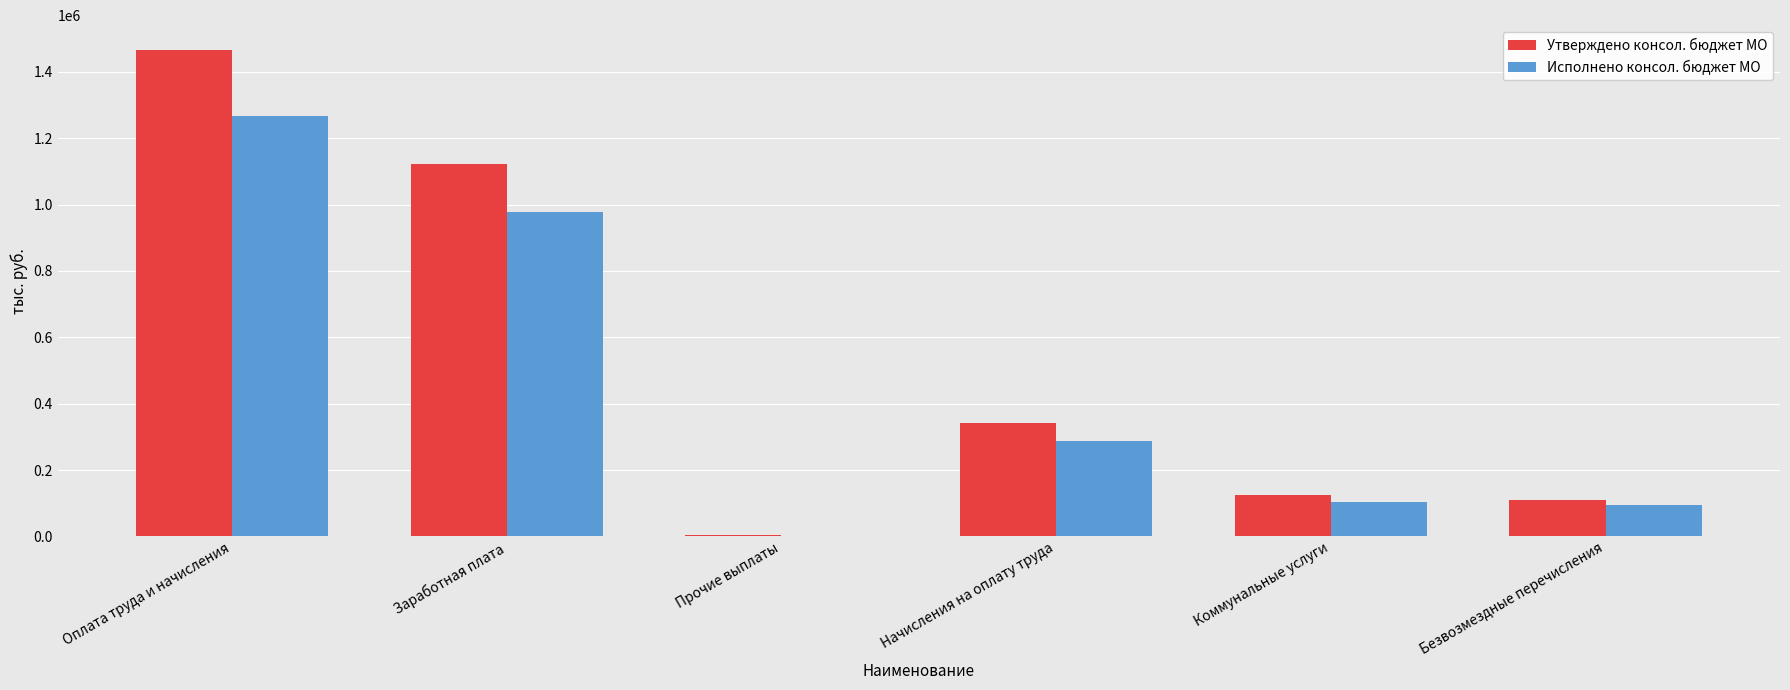

What is the sum of all Исполнено консол. бюджет МО values?

2733612.7